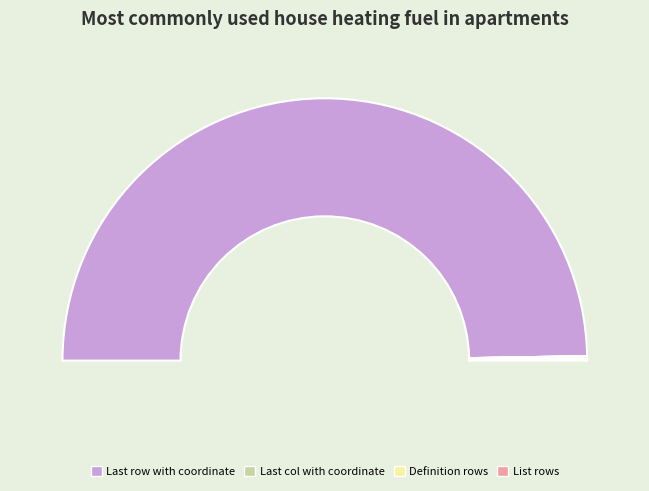

To the nearest percent, what is the average slice percentage?

25%